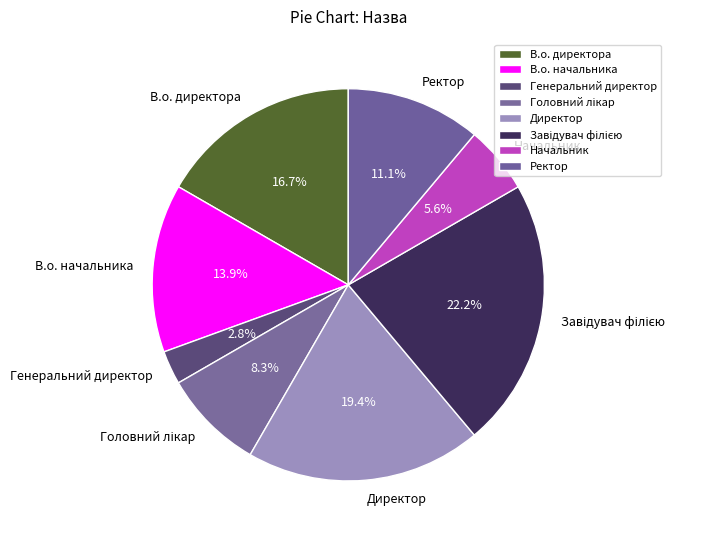

Is there any slice that represents more than half of the pie?

No